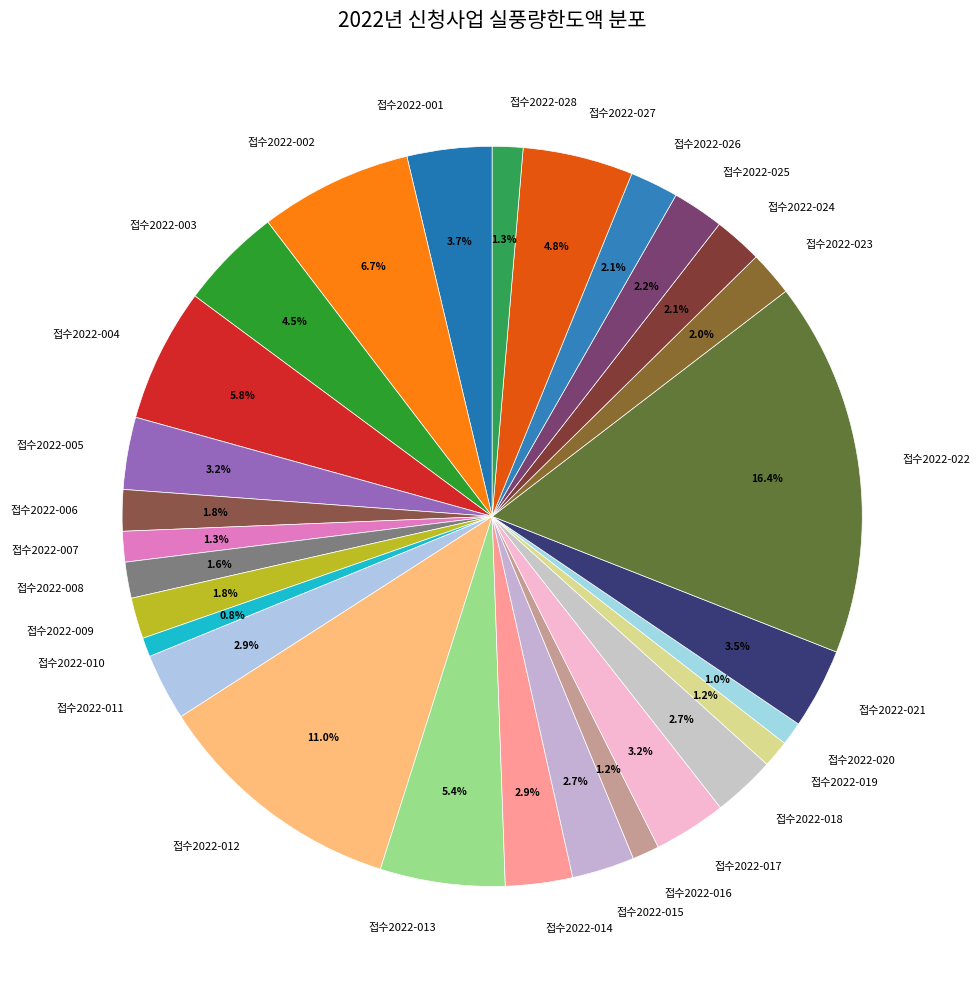

Does 접수2022-017 represent more than half of the total?

No